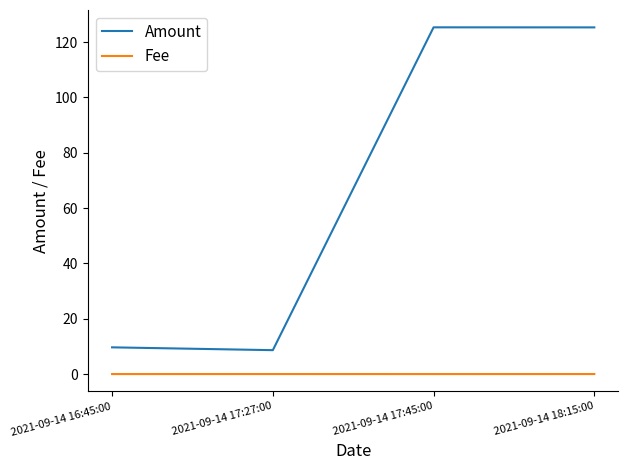

At 2021-09-14 16:45:00, list the series in order from smallest to largest.

Fee, Amount